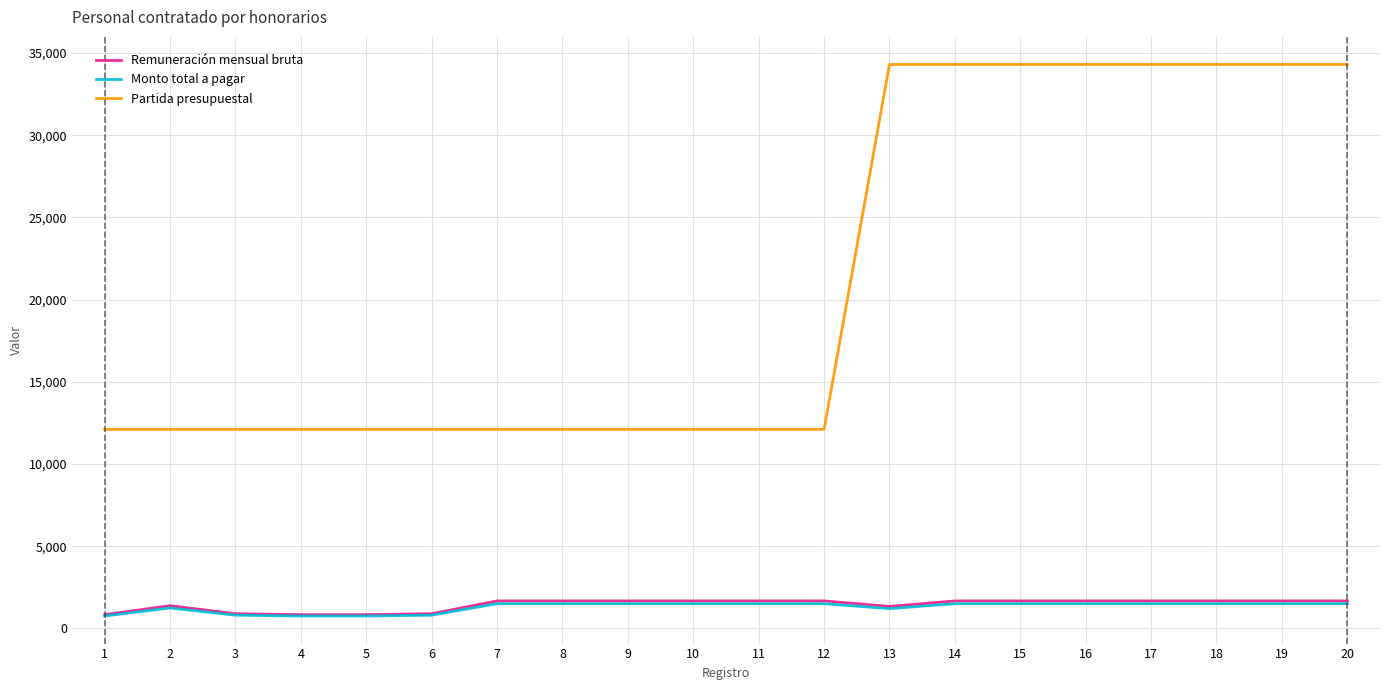

The value of Partida presupuestal at 20 is 60793.7. True or false?

False